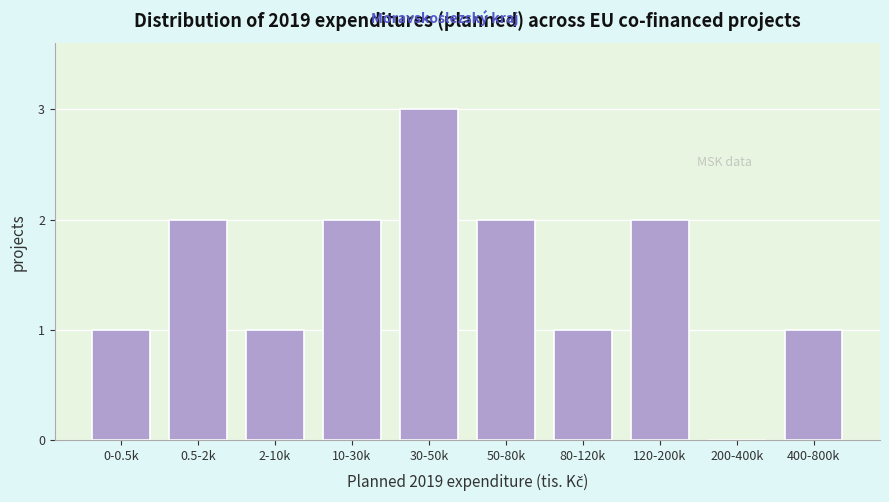

Reading left to right, transcribe all the data shown in this chart.

0-0.5k=1	0.5-2k=2	2-10k=1	10-30k=2	30-50k=3	50-80k=2	80-120k=1	120-200k=2	200-400k=0	400-800k=1